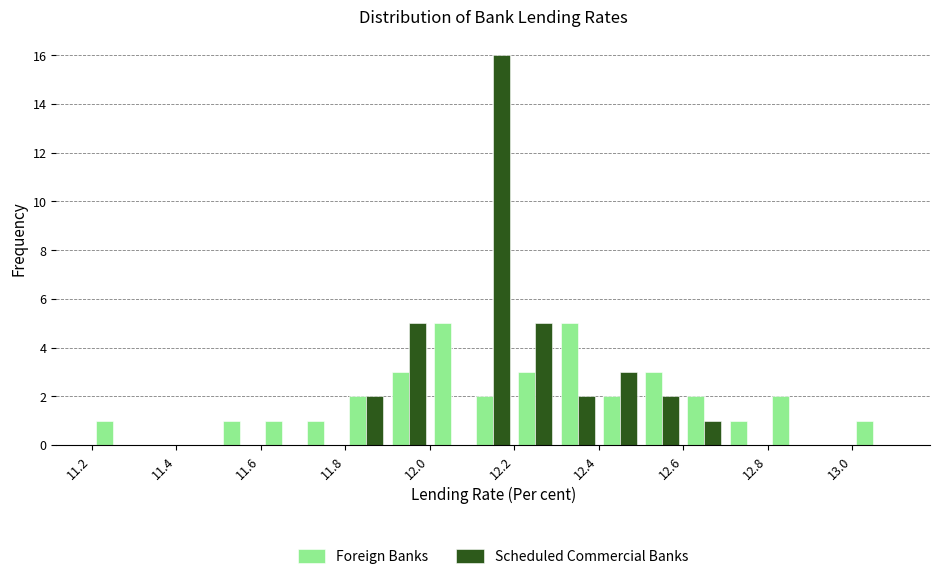

What is the height of the Scheduled Commercial Banks bar covering 12.2 to 12.3 on the x-axis? The values are not printed on the chart, so give them approximately, as read against the axis.

5